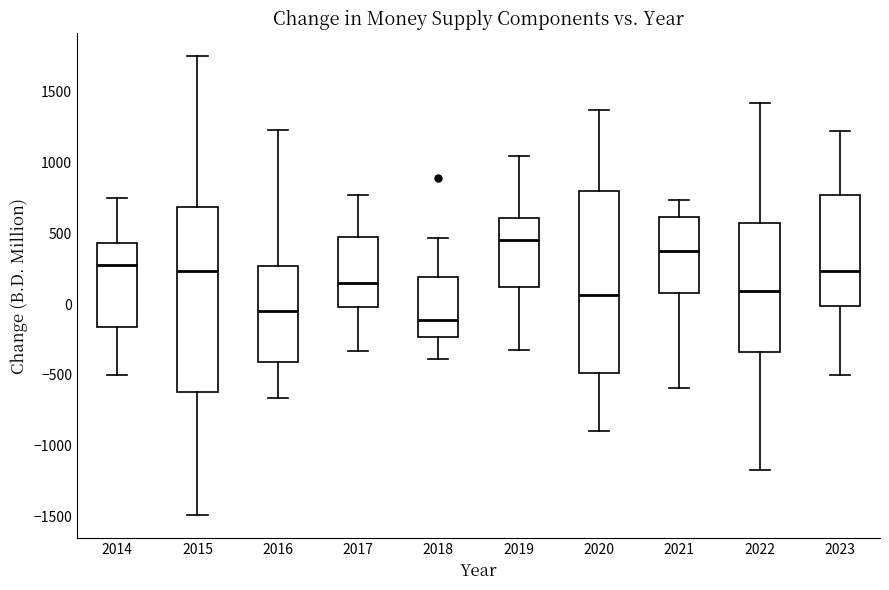

Reading left to right, transcribe this box plot: for each box, give where its median line is, the range the box spans, and where its two whiskers end, as read against the y-axis. The values are not printed on the chart, so give them approximately, as read against the axis.

2014: median 250, box -150 to 450, whiskers -500 to 750
2015: median 250, box -600 to 700, whiskers -1500 to 1750
2016: median -50, box -400 to 250, whiskers -650 to 1250
2017: median 150, box 0 to 500, whiskers -350 to 750
2018: median -100, box -250 to 200, whiskers -400 to 450
2019: median 450, box 100 to 600, whiskers -350 to 1050
2020: median 50, box -500 to 800, whiskers -900 to 1350
2021: median 400, box 100 to 600, whiskers -600 to 750
2022: median 100, box -350 to 550, whiskers -1150 to 1400
2023: median 250, box 0 to 750, whiskers -500 to 1200